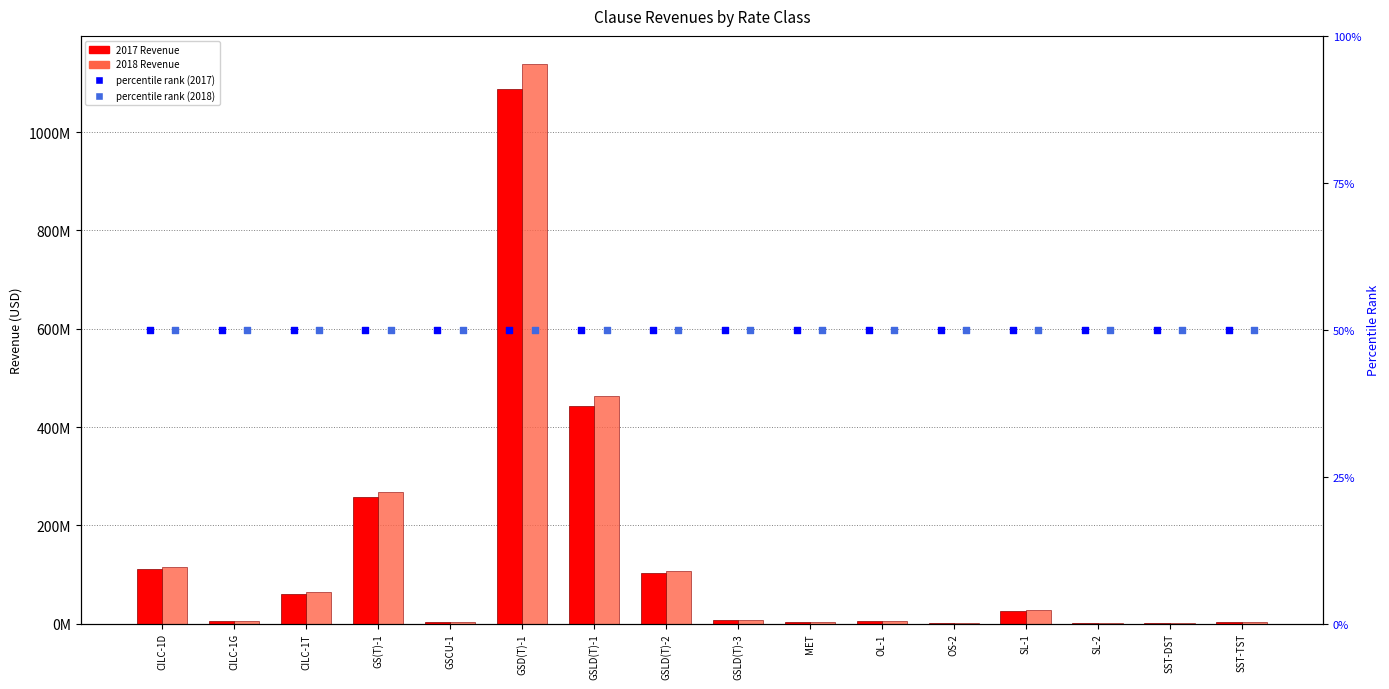

Is the value of 2017 Revenue at CILC-1T greater than the value of percentile rank (2018) at GSCU-1?

Yes